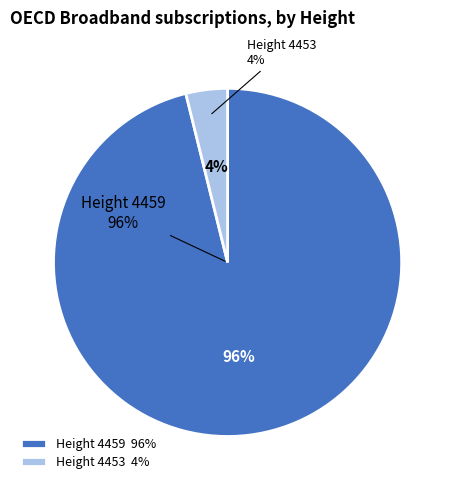

To the nearest percent, what is the difference between the 4459 and 4453 slice percentages?

92%